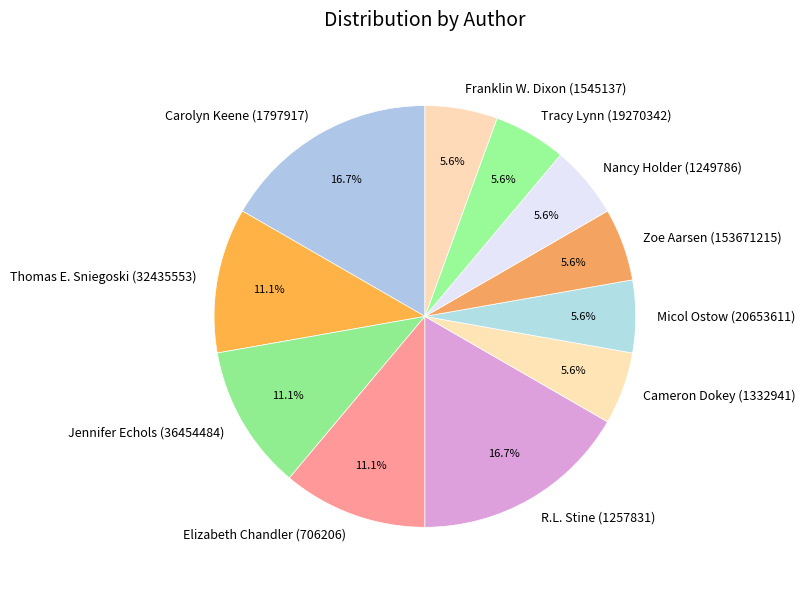

Is there any slice that represents more than half of the pie?

No